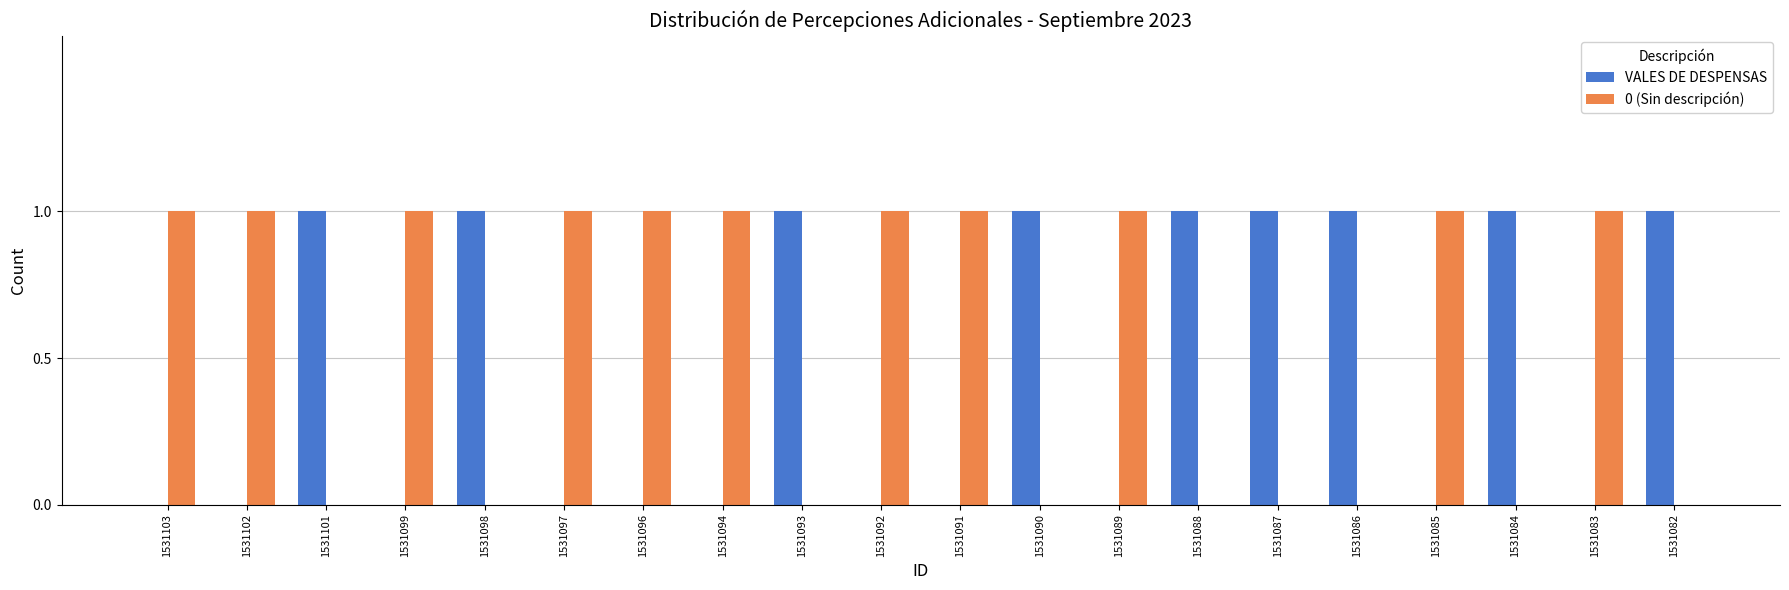

True or false: 0 (Sin descripción) has a value of 0 at 1531093.

True